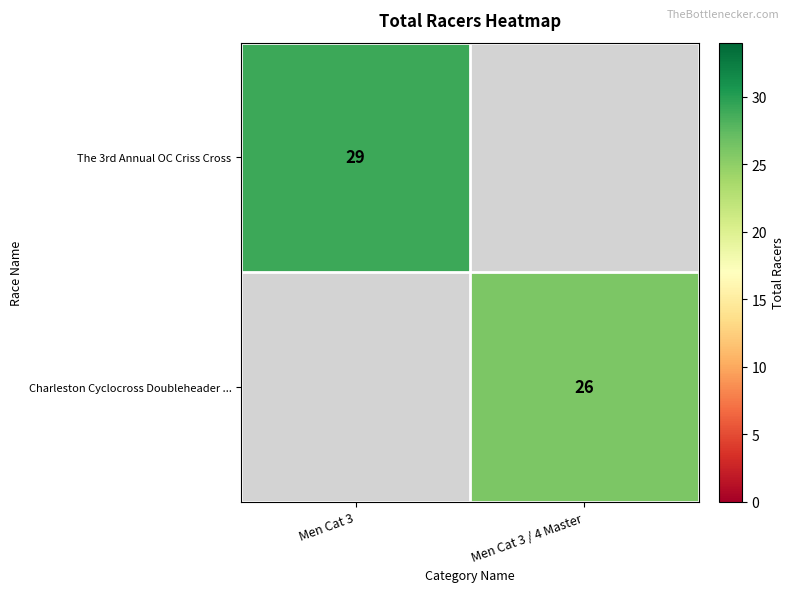

The The 3rd Annual OC Criss Cross series shows 6 at Men Cat 3. True or false?

False